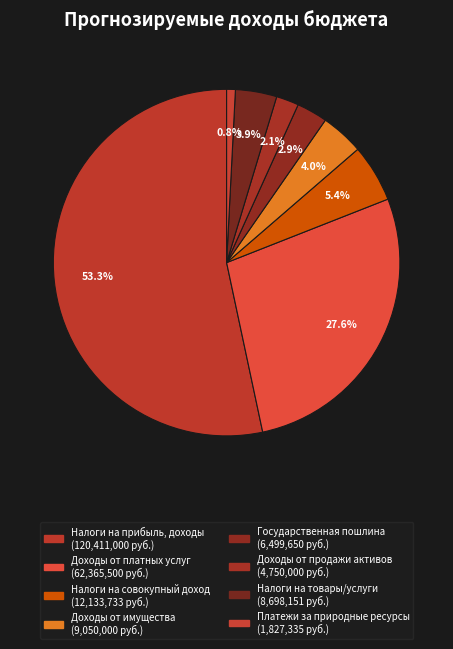

How many slices are in this pie chart?

8